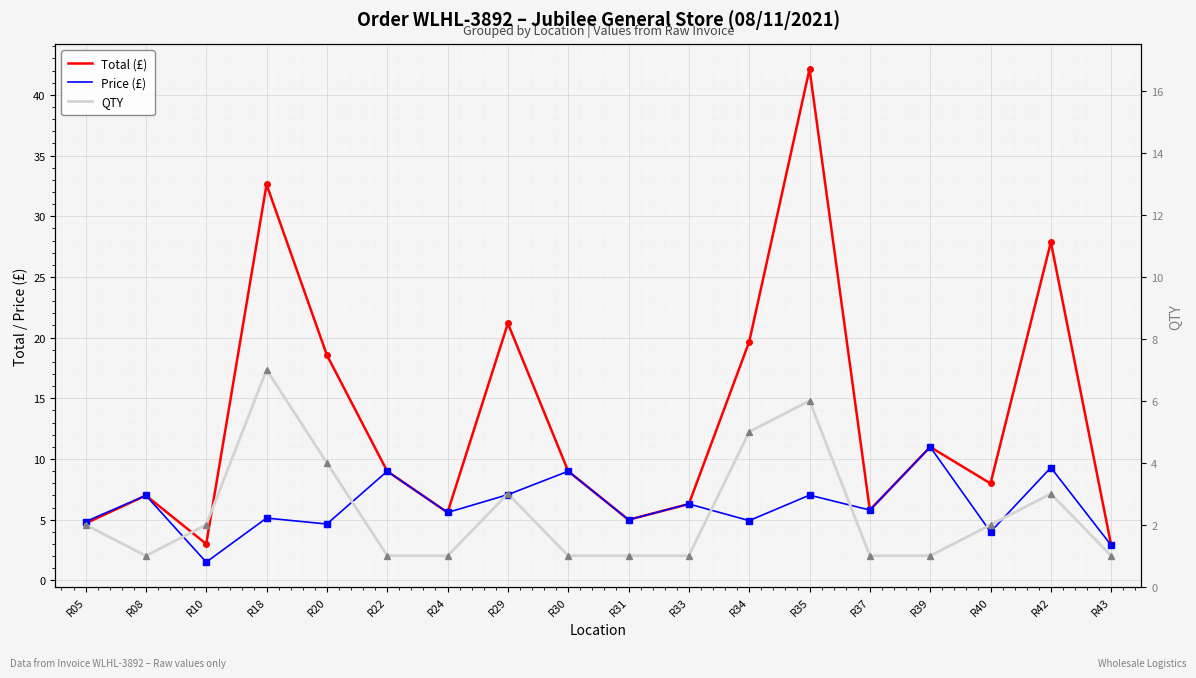

How many series are shown in this chart?

3